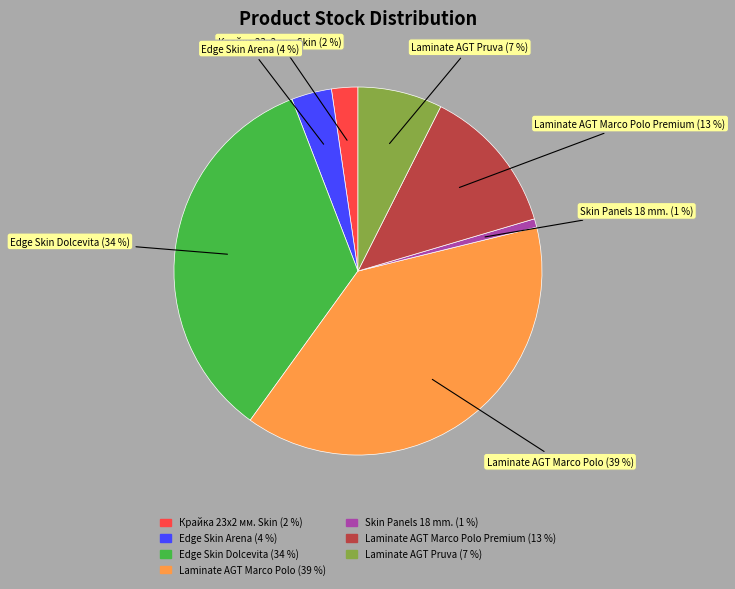

Is there a majority slice in this chart?

No